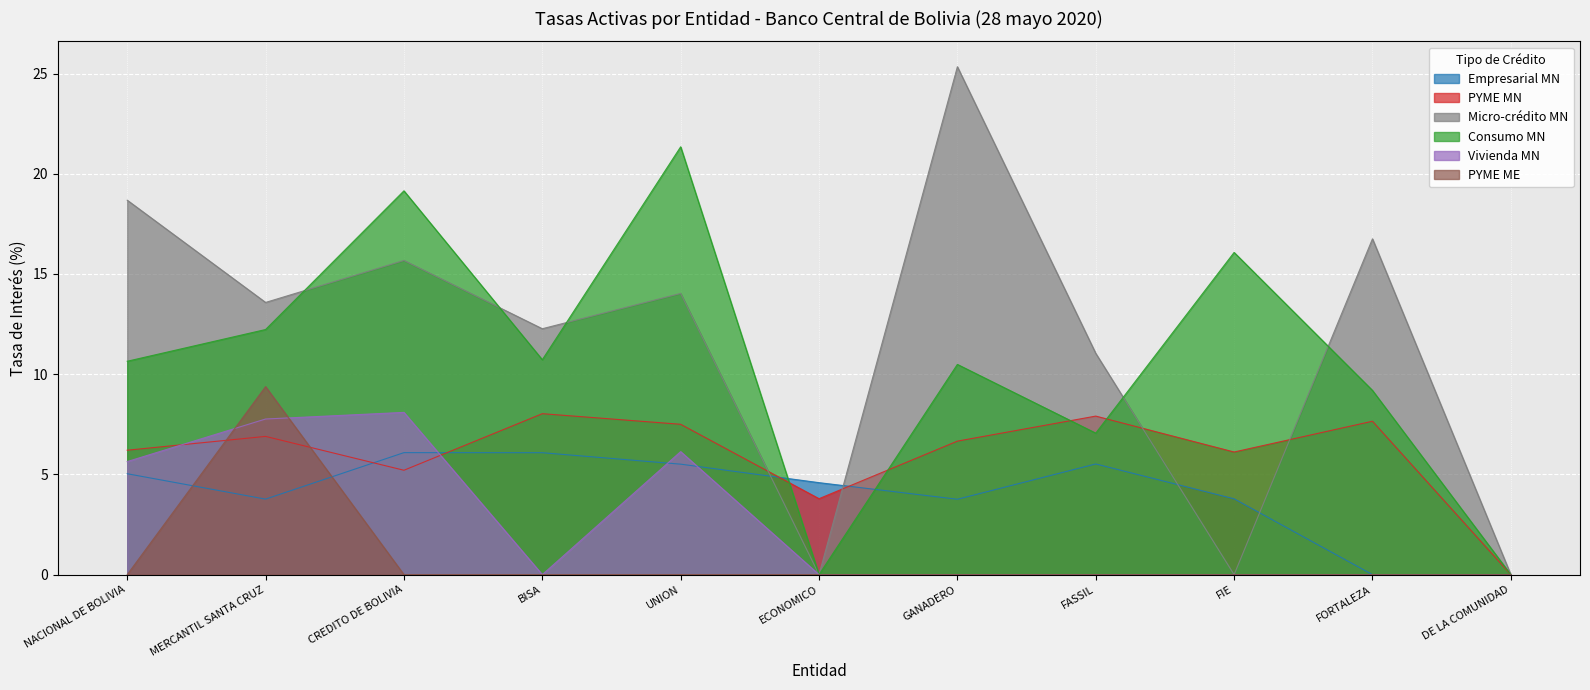

True or false: PYME MN has a value of 3.8 at ECONOMICO.

True